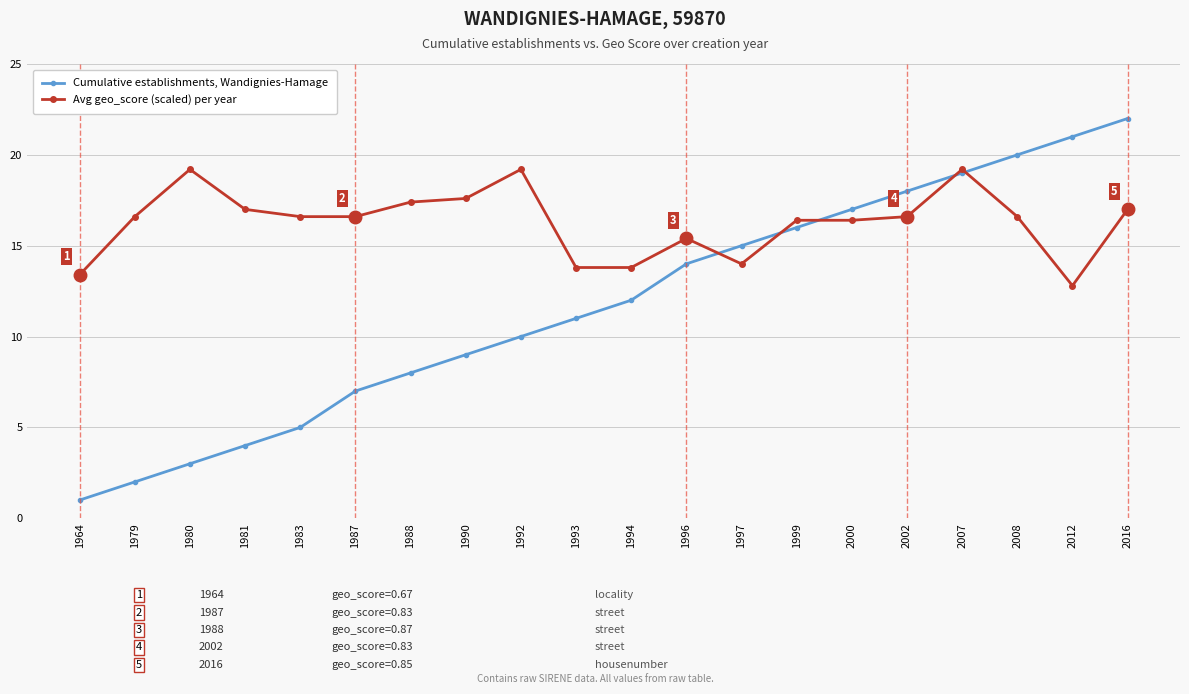

At which category does the chart reach its minimum across all series?

1964